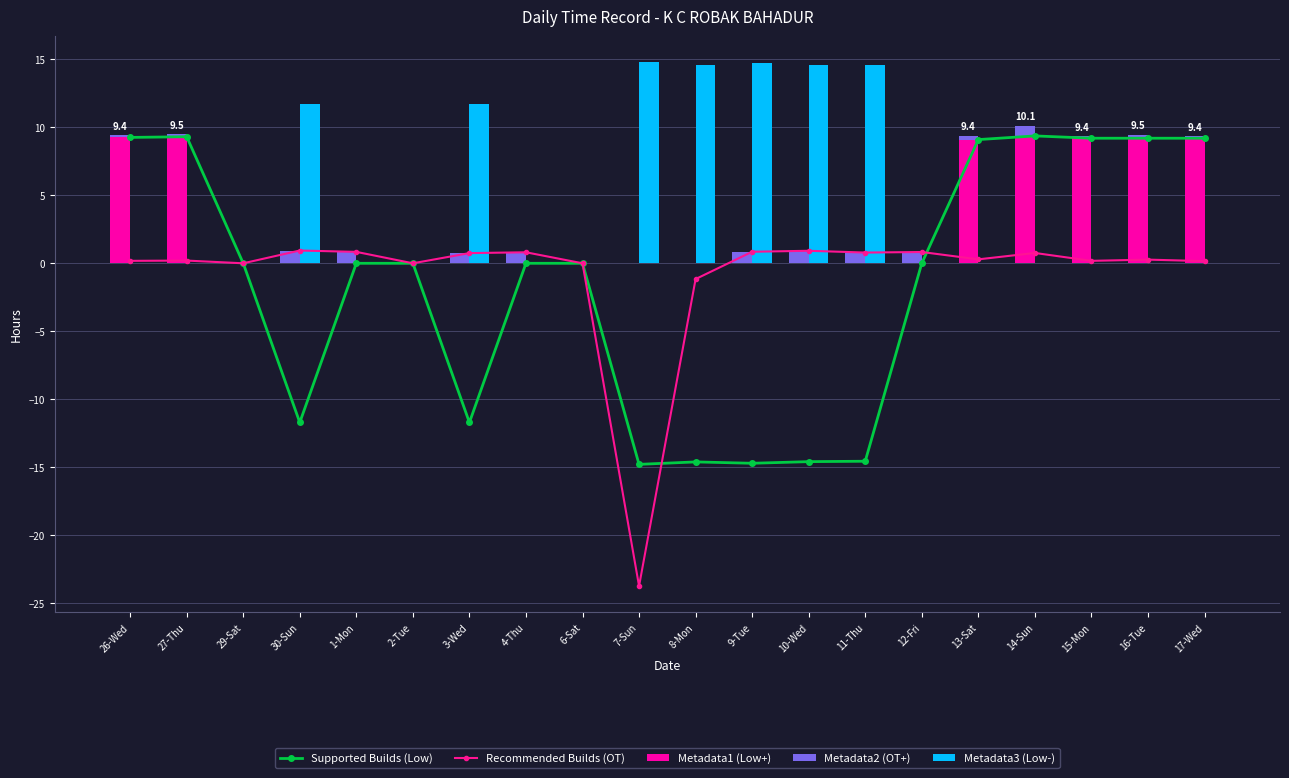

What is the sum of the Supported Builds (Low) values at 3-Wed and 8-Mon?

-26.3